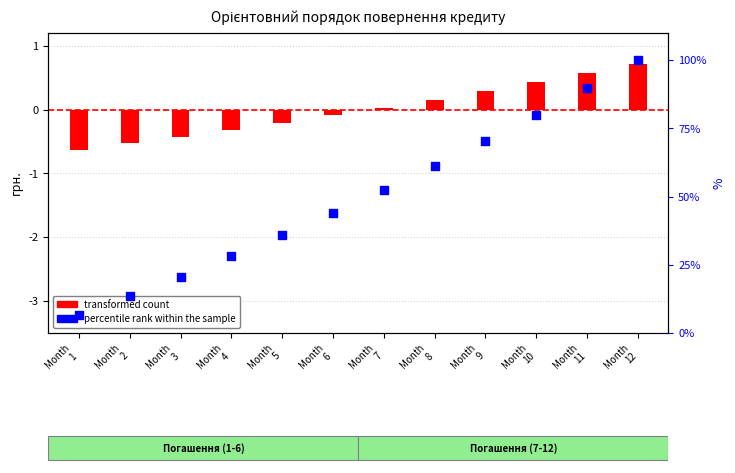

Is the value of percentile rank within the sample at Month
12 greater than the value of transformed count at Month
6?

Yes